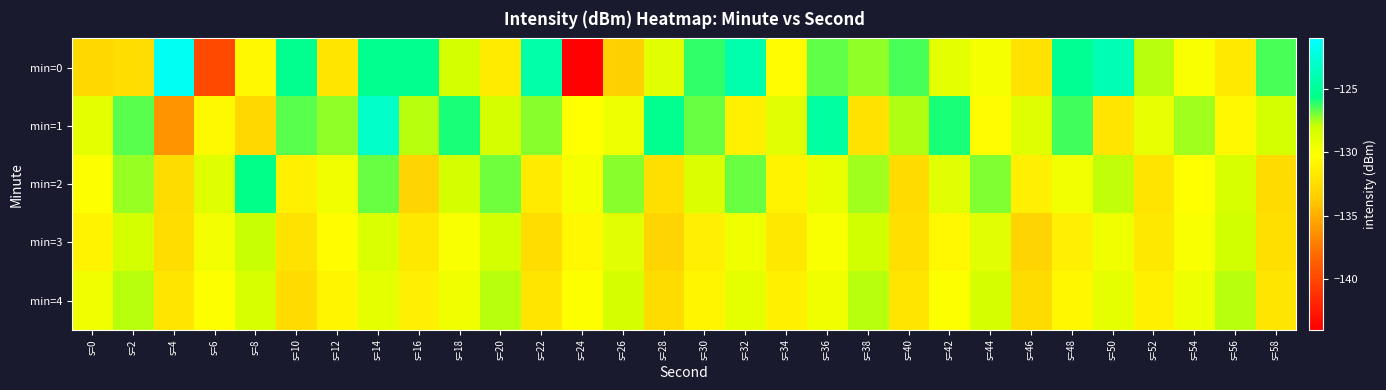

Which series changed the most between s=24 and s=42?

min=0